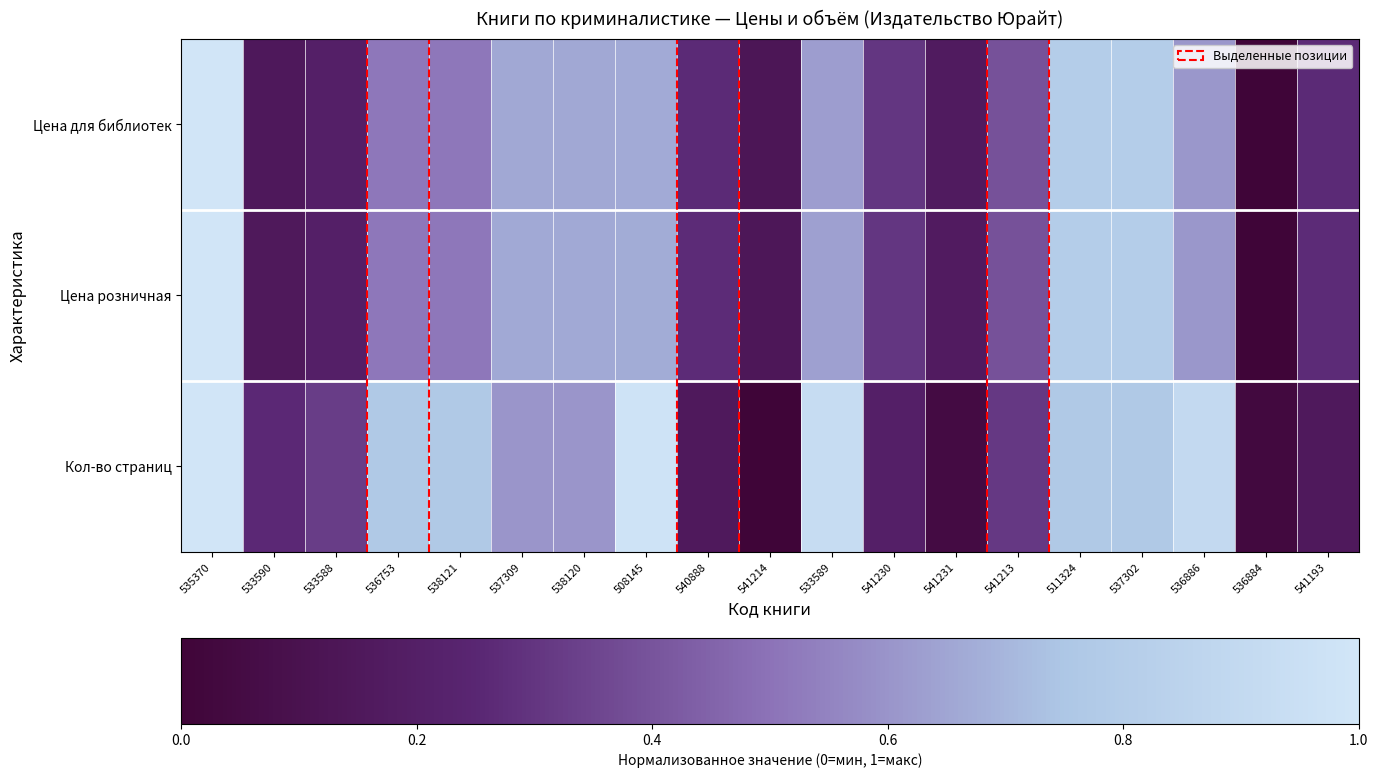

At 541214, list the series in order from smallest to largest.

Кол-во страниц, Цена для библиотек, Цена розничная